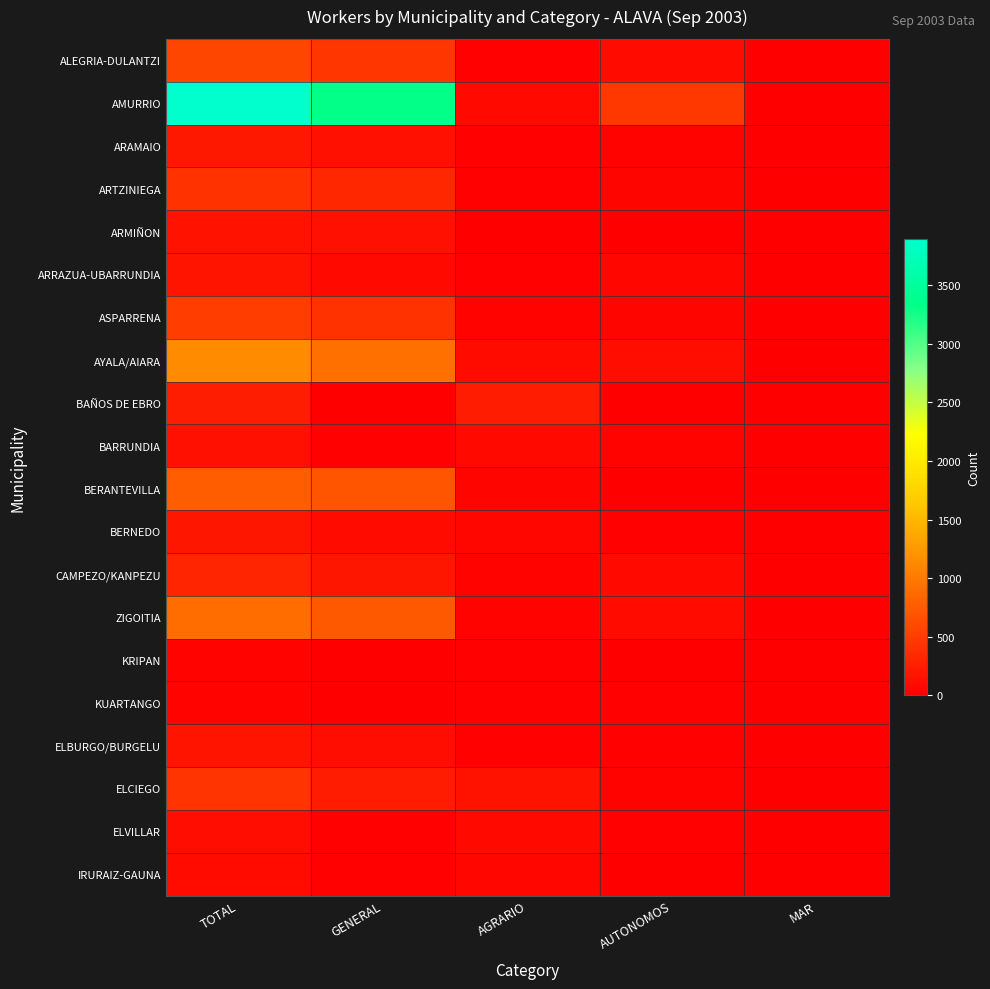

Which series has the largest range (max minus min)?

AMURRIO